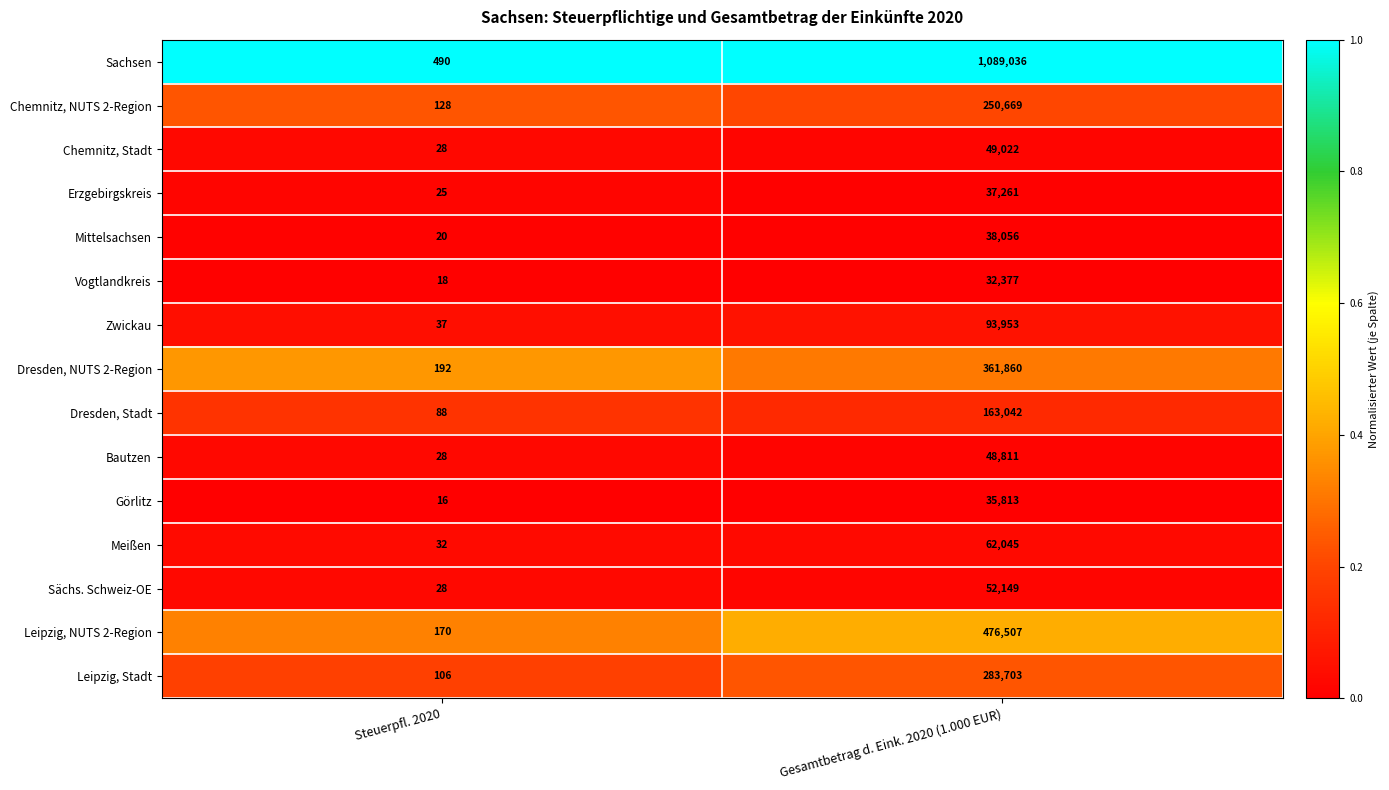

The value of Sächs. Schweiz-OE at Gesamtbetrag d. Eink. 2020 (1.000 EUR) is 92548. True or false?

False